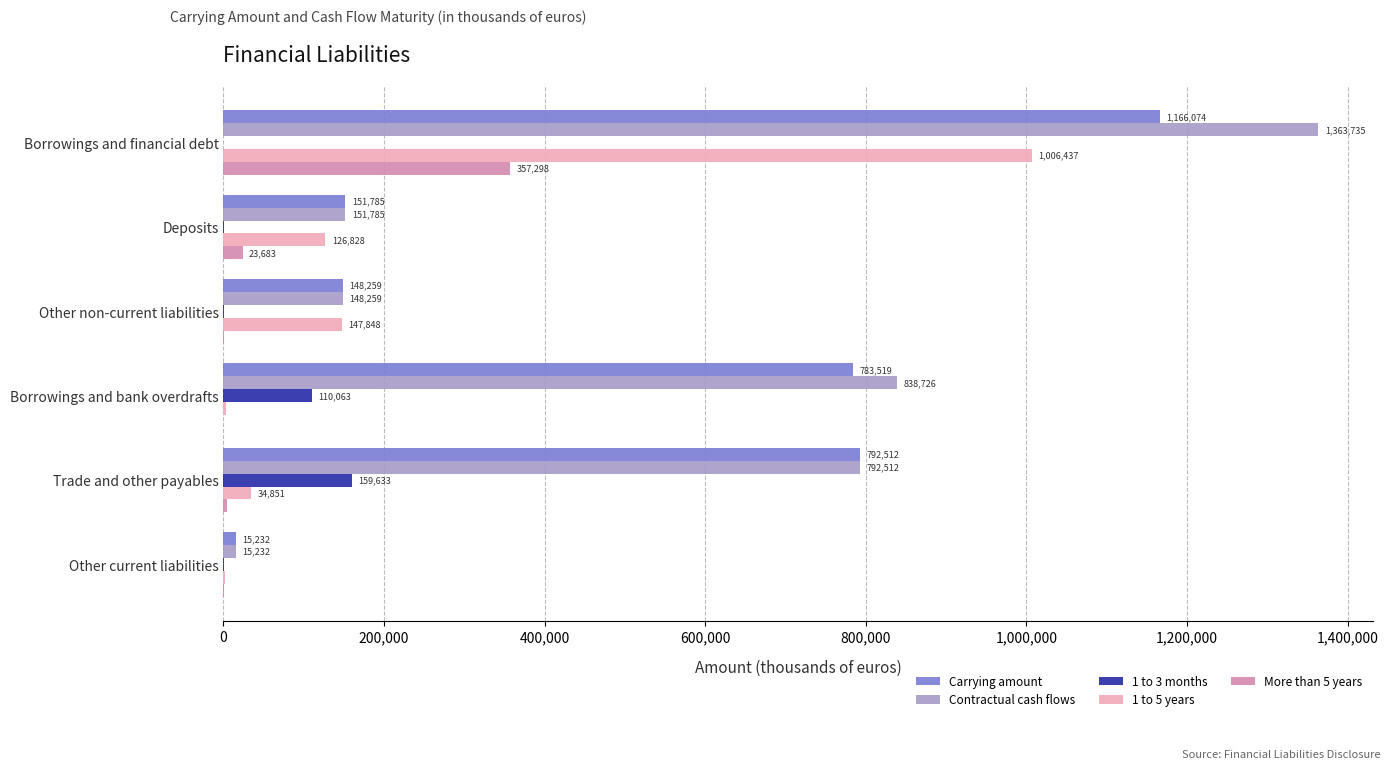

Where is More than 5 years nearest to the value 178649?

Deposits